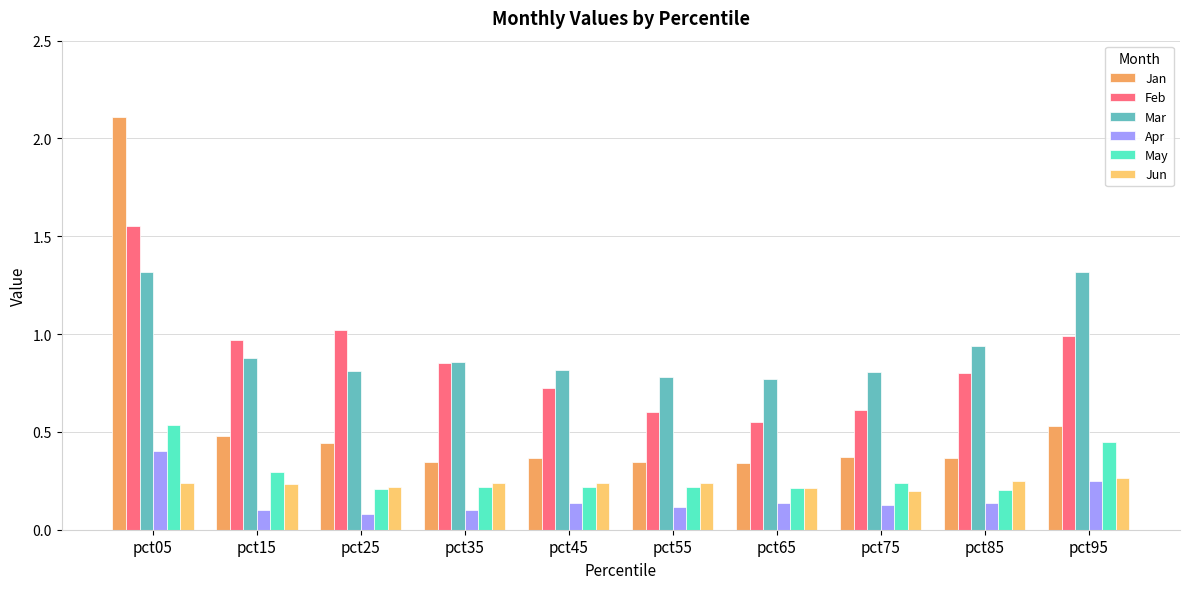

What are all the series names shown in the legend?

Jan, Feb, Mar, Apr, May, Jun